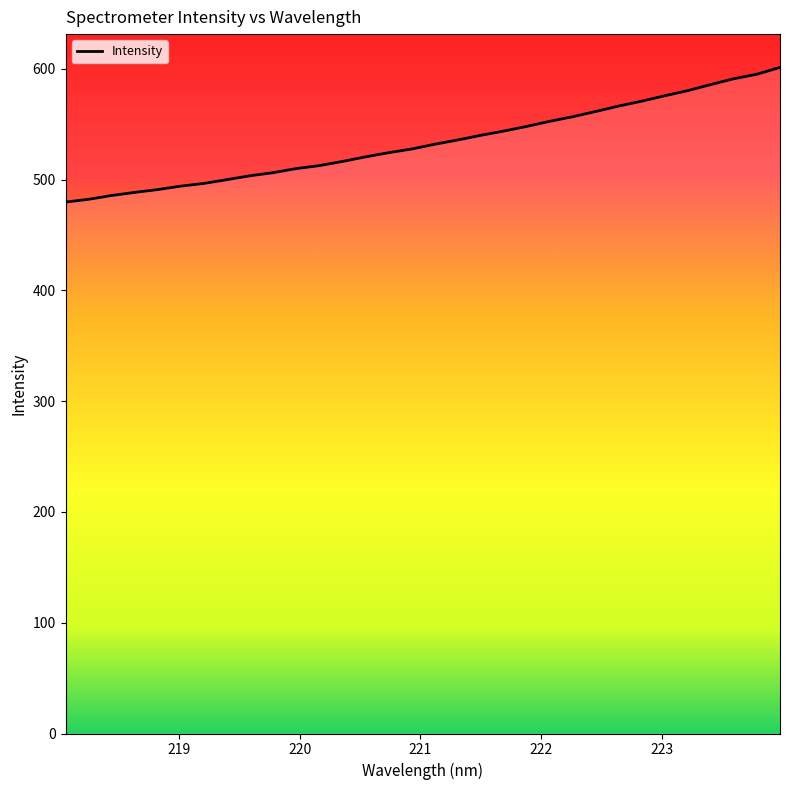

What is the greatest value displayed?

601.2